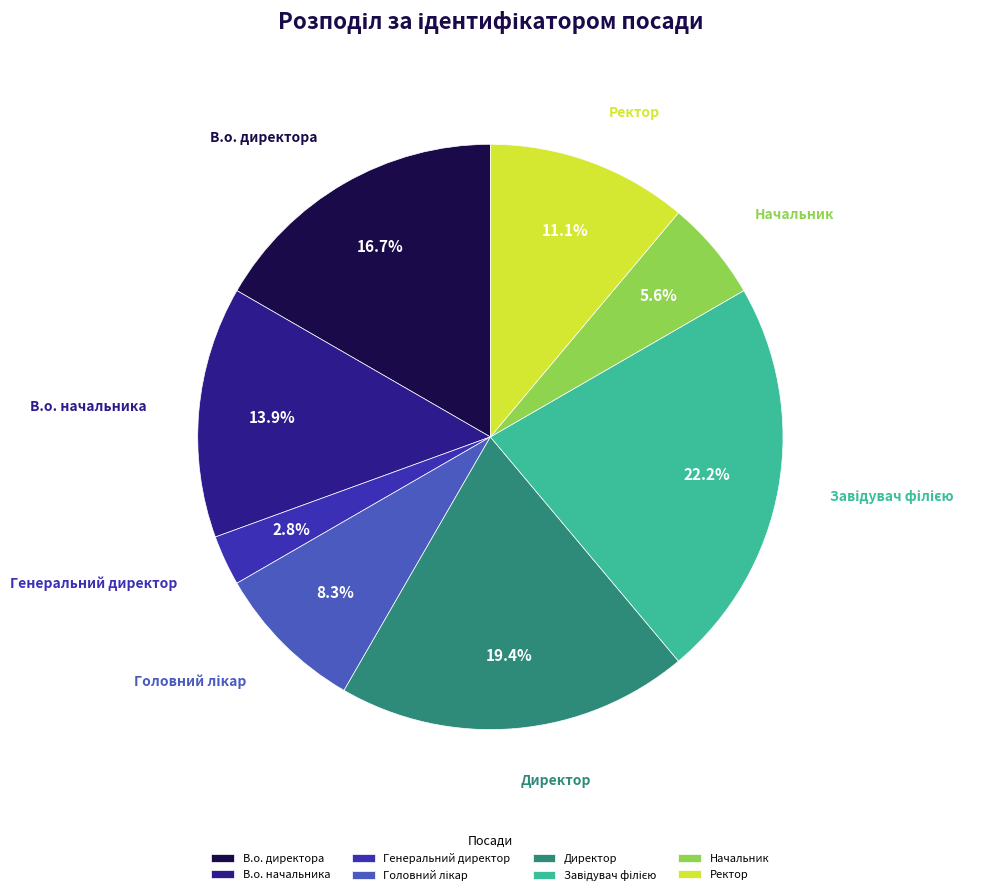

How many segments does this pie chart have?

8